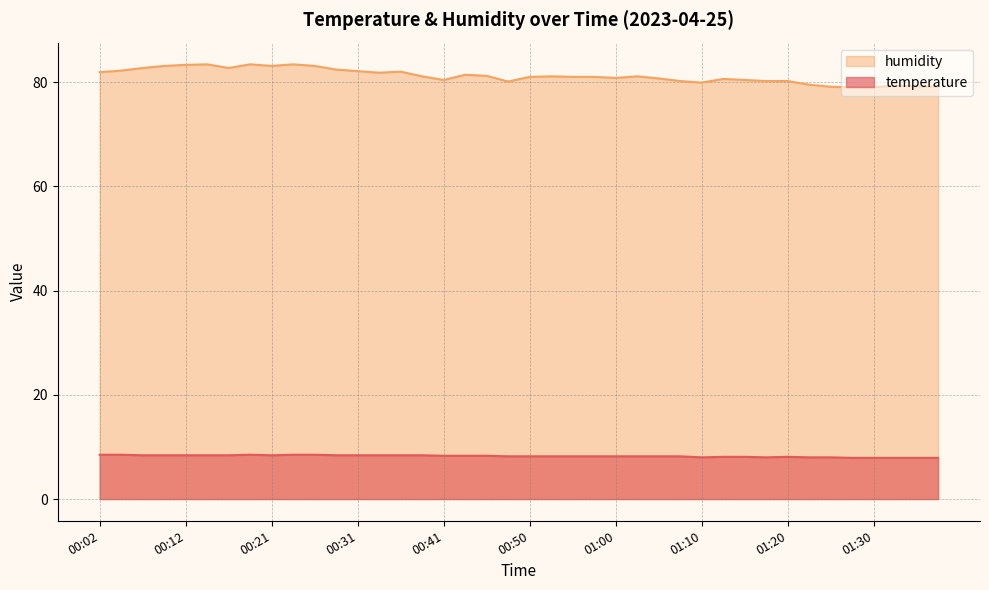

True or false: temperature and humidity cross at least once.

False